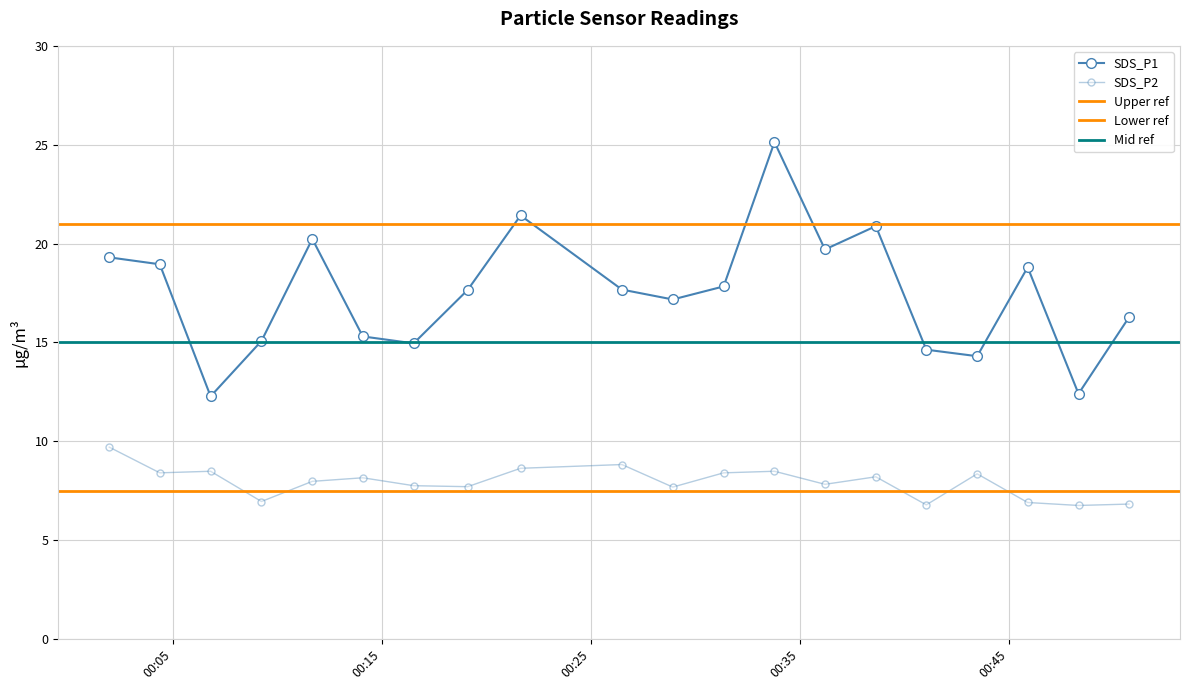

List the series in order of their overall mean, lowest first.

SDS_P2, SDS_P1